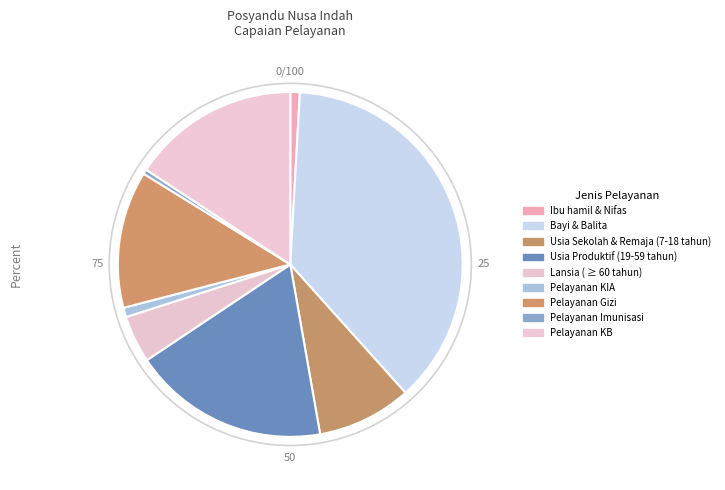

Count the number of slices in the pie.

9